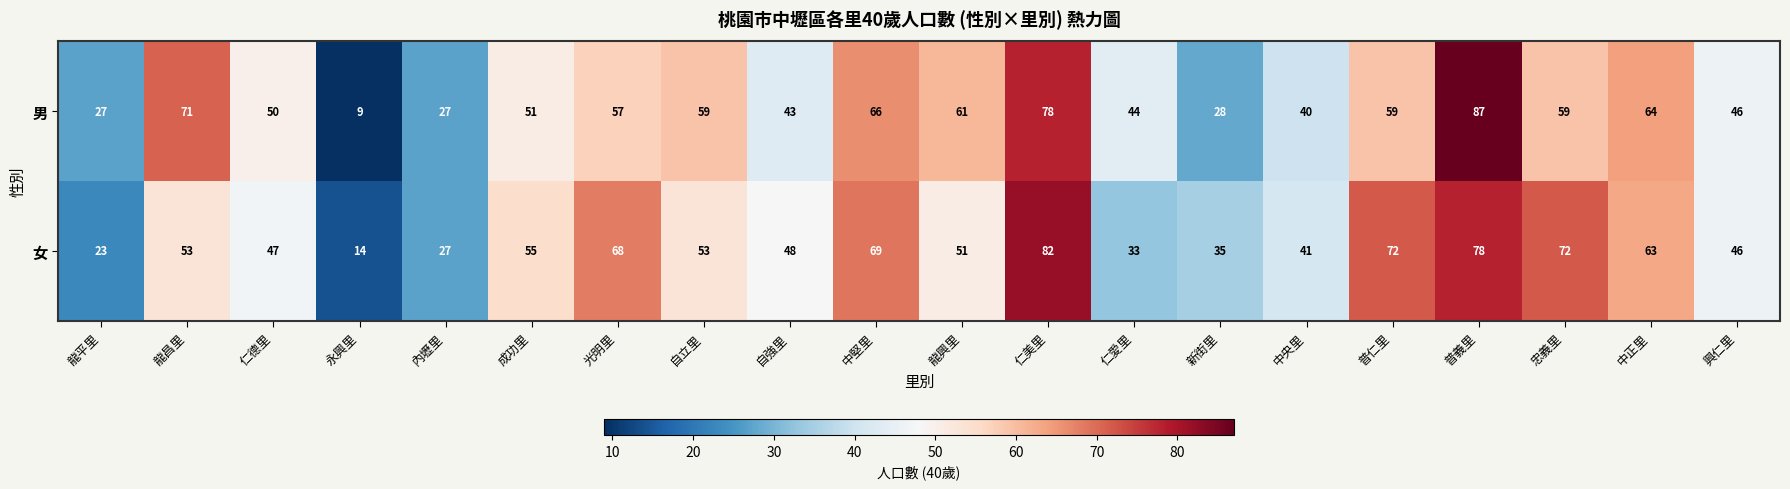

What is the average value of the 男 series?

51